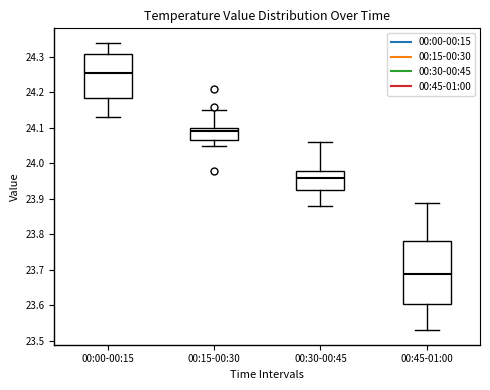

Reading left to right, transcribe this box plot: for each box, give where its median line is, the range the box spans, and where its two whiskers end, as read against the y-axis. The values are not printed on the chart, so give them approximately, as read against the axis.

00:00-00:15: median 24.26, box 24.19 to 24.31, whiskers 24.13 to 24.34
00:15-00:30: median 24.09, box 24.07 to 24.10, whiskers 24.05 to 24.15
00:30-00:45: median 23.96, box 23.93 to 23.98, whiskers 23.88 to 24.06
00:45-01:00: median 23.69, box 23.61 to 23.78, whiskers 23.53 to 23.89